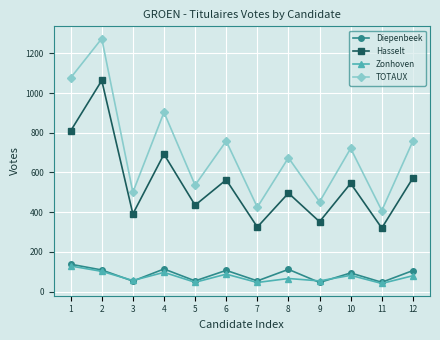

How many interior local valleys does the Hasselt series have?

5